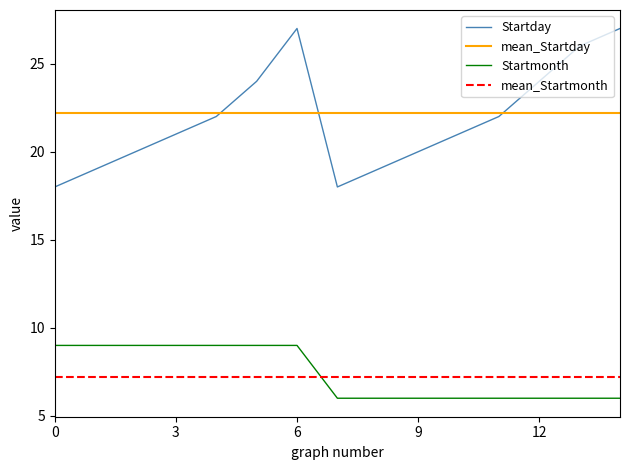

What is the lowest value of the Startday series?

18